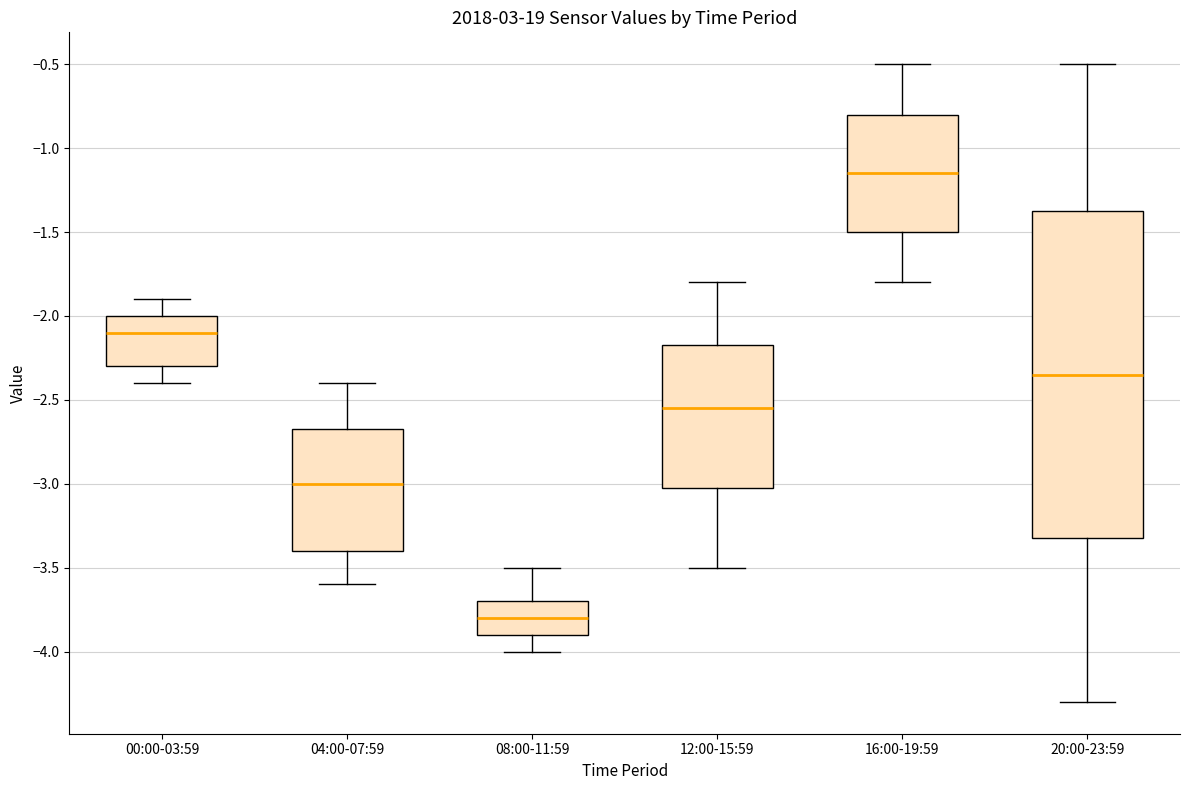

Which box is the tallest, from its lower edge to its upper edge?

20:00-23:59